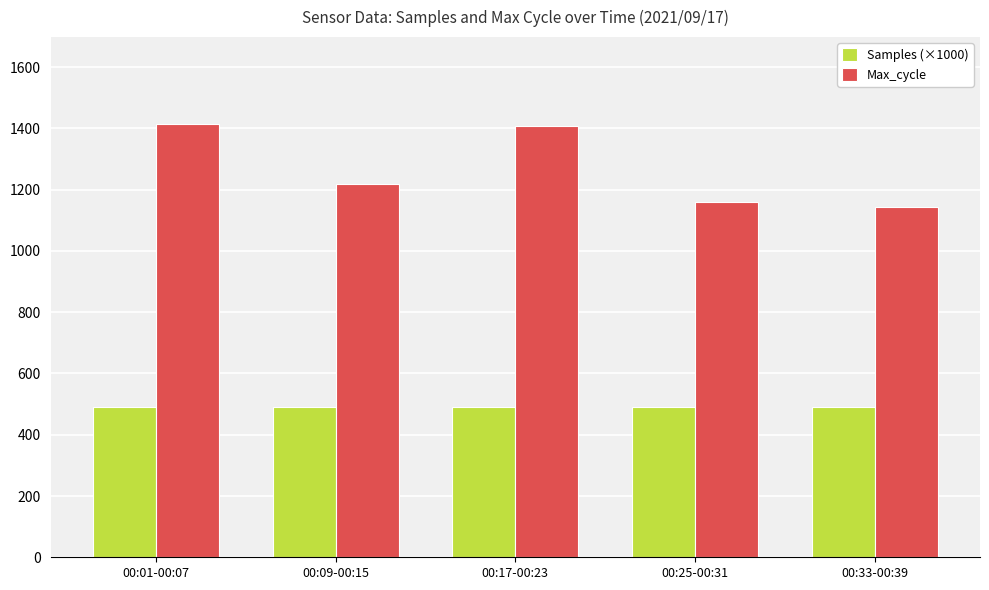

At how many categories does at least one series exceed 932?

5